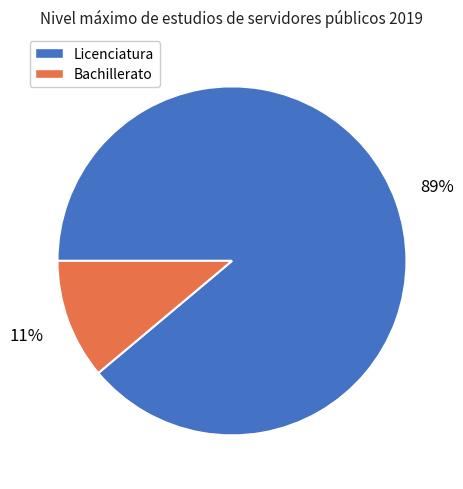

Which category accounts for the majority?

Licenciatura